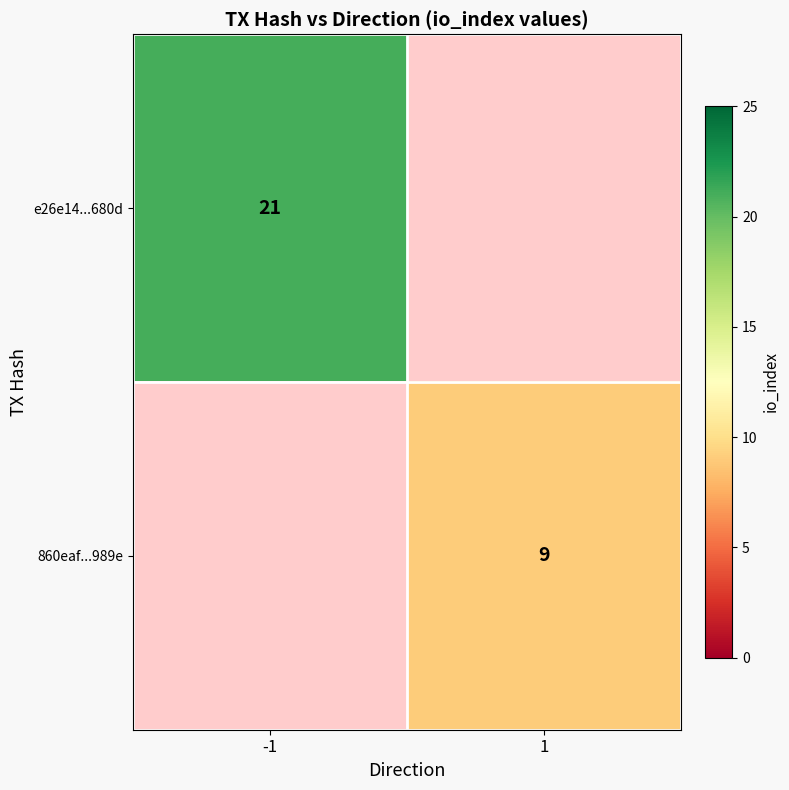

At which category does the chart reach its peak across all series?

-1